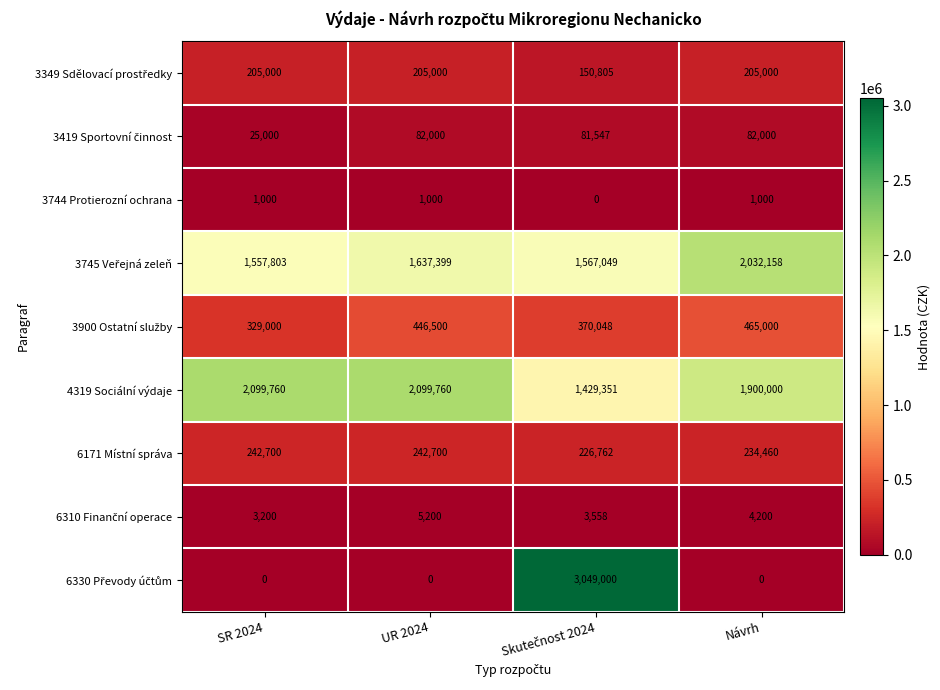

How many values in 3744 Protierozní ochrana are above zero?

3